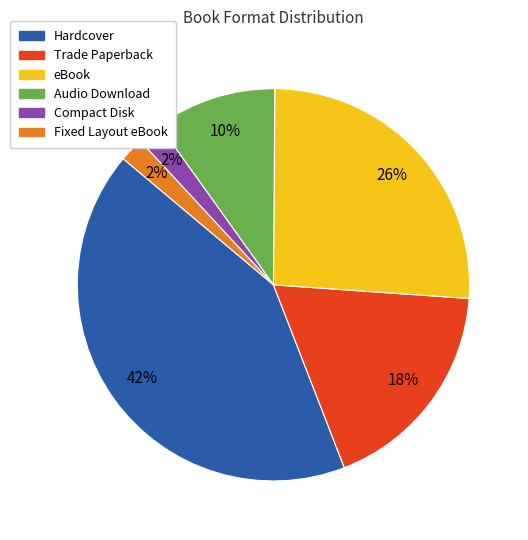

To the nearest percent, what is the combined percentage of Compact Disk and Audio Download?

12%